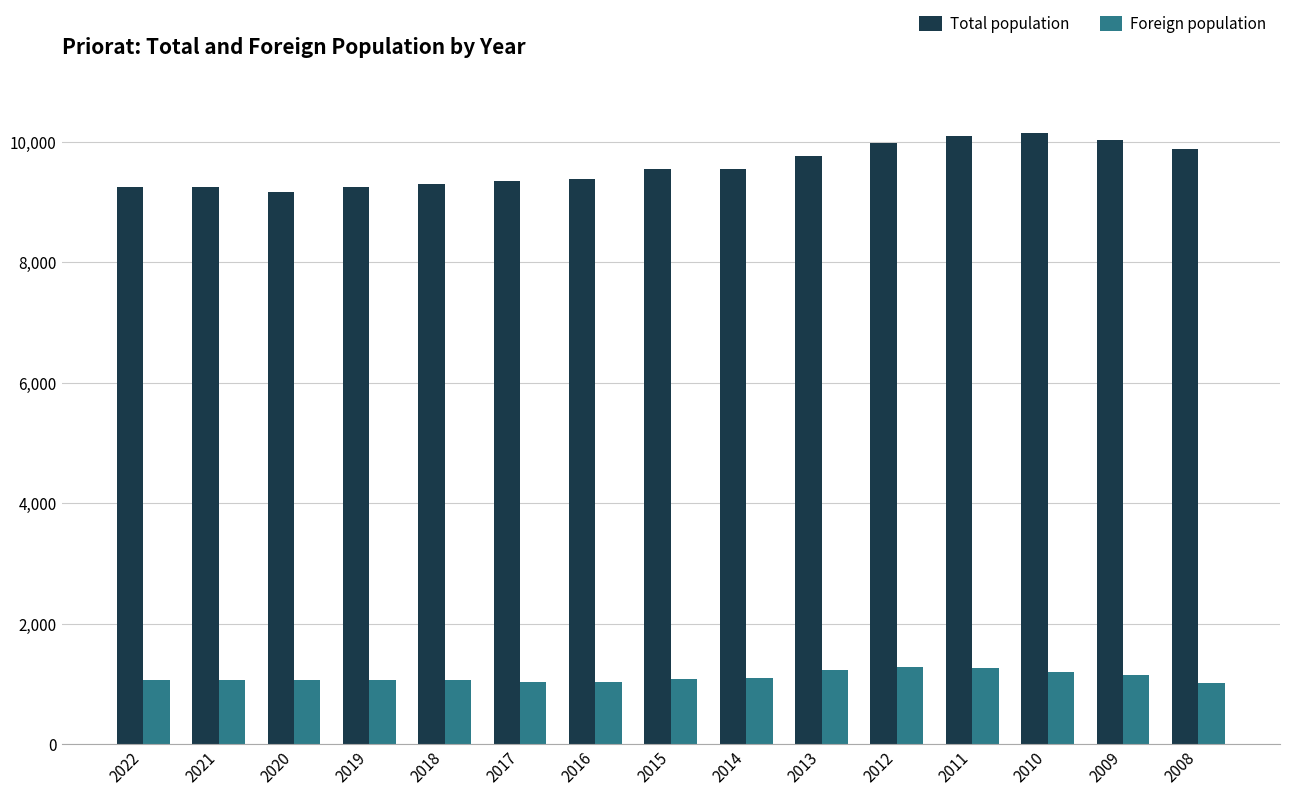

Is it true that Total population equals 9160 at 2020?

True